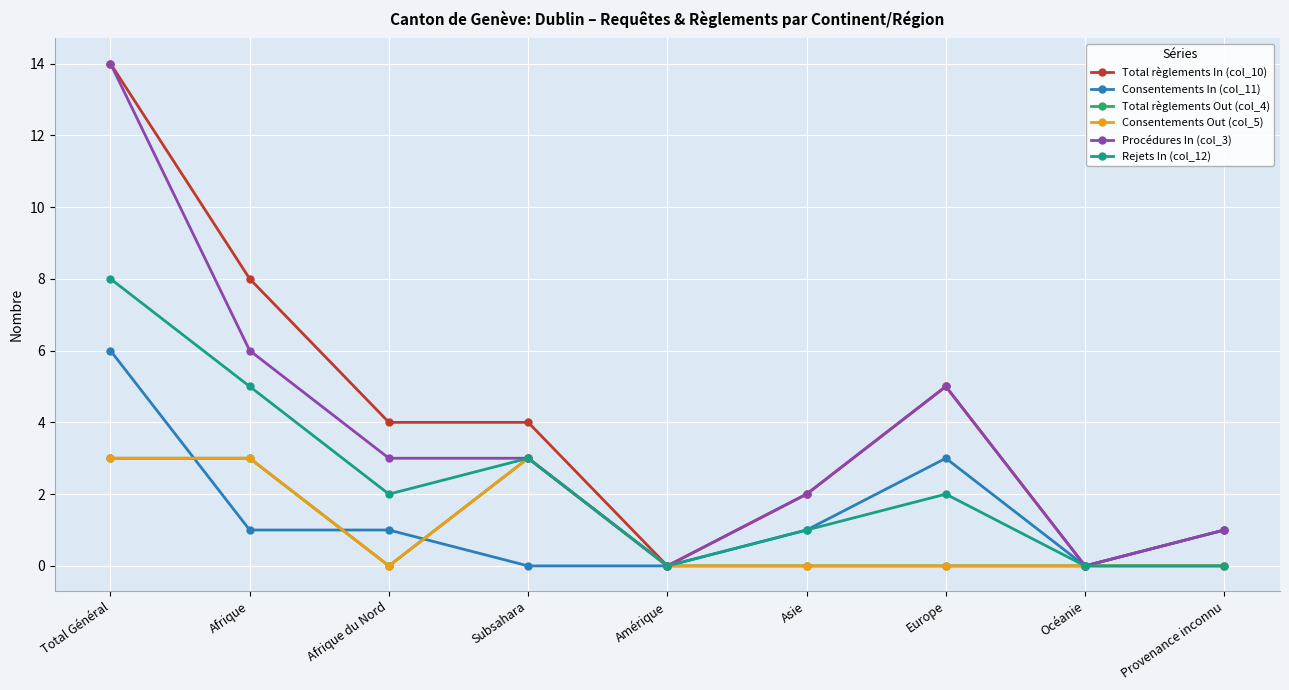

At which category is the sum across all series the highest?

Total Général